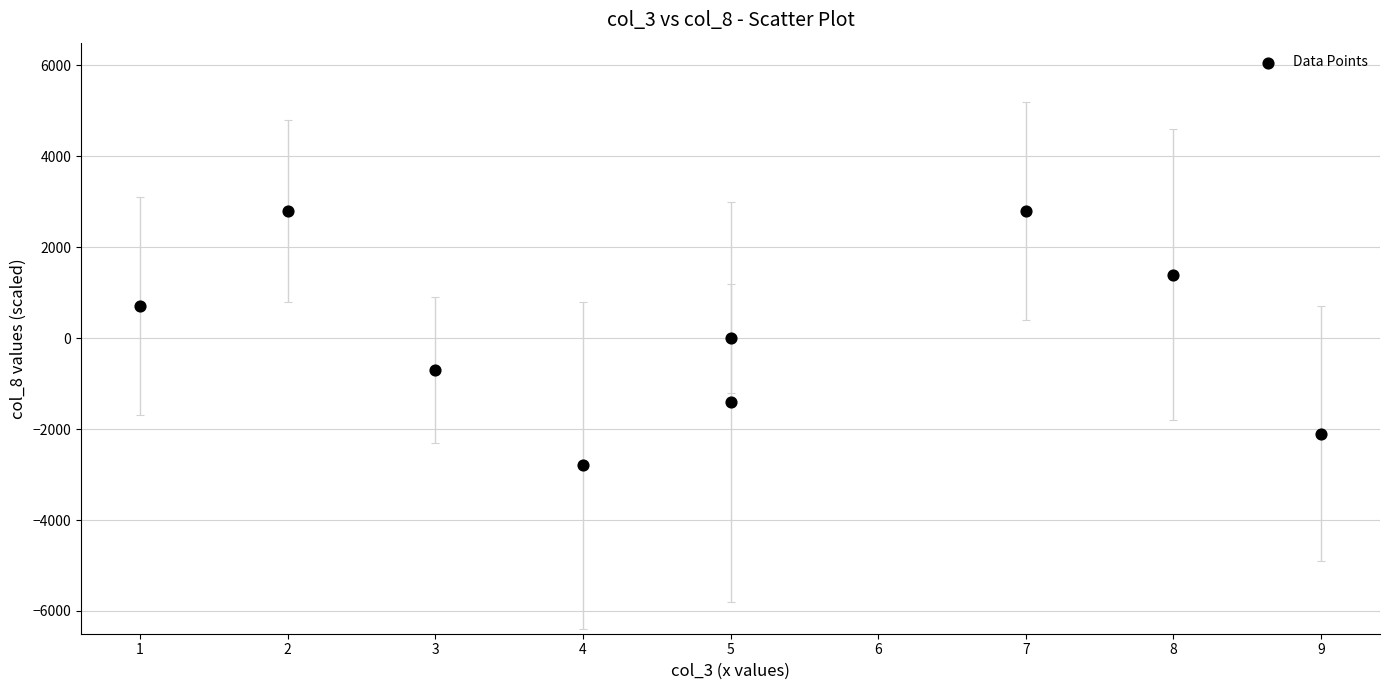

What is the average Y value?

78